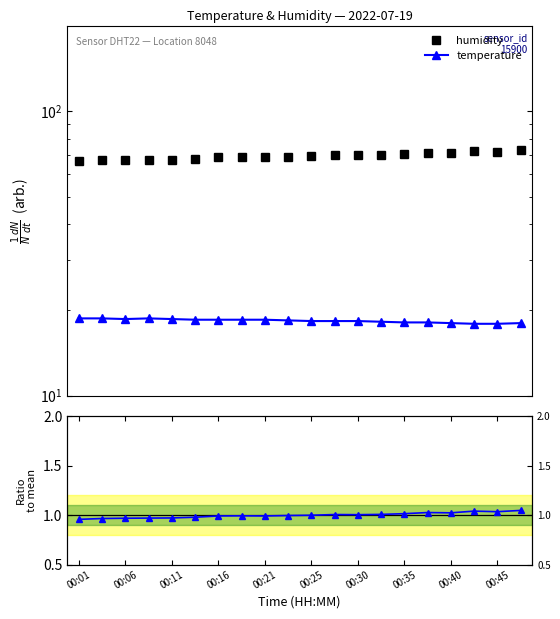

Which series has the largest total across all categories?

humidity